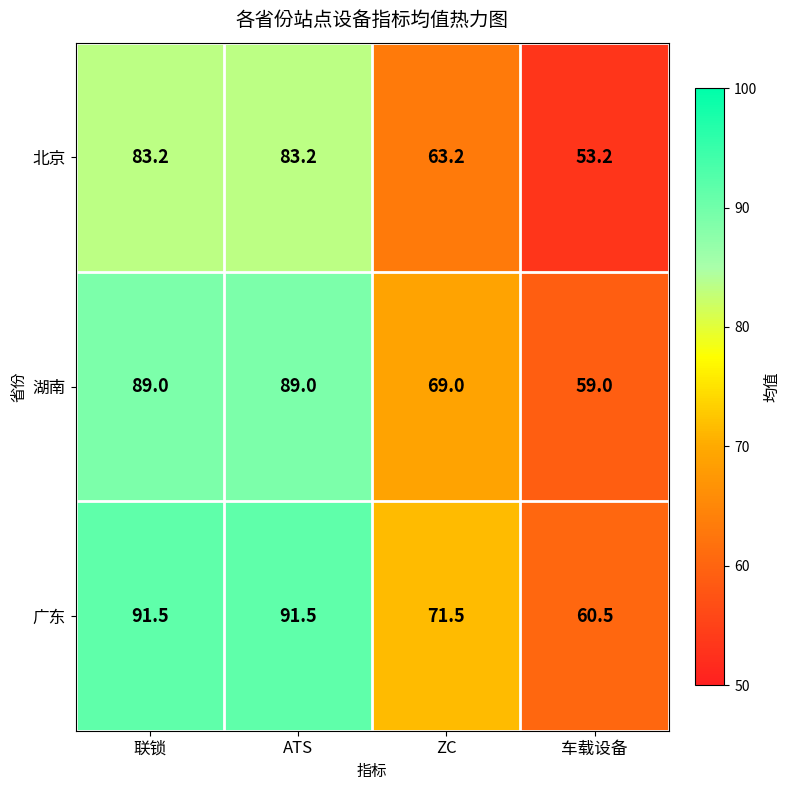

What is the average value of the 北京 series?

70.7